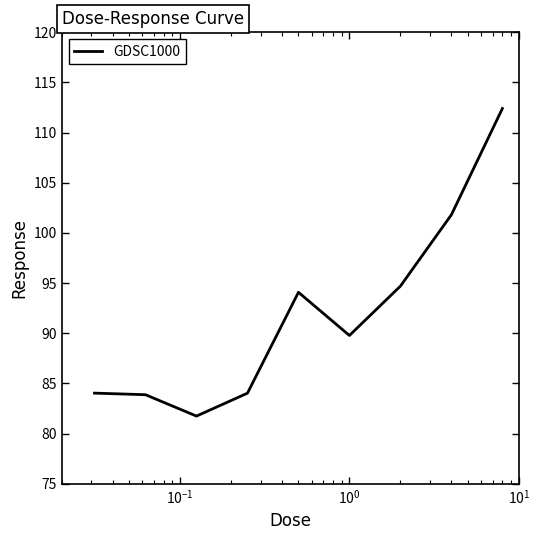

What is the sum of all values?

826.4